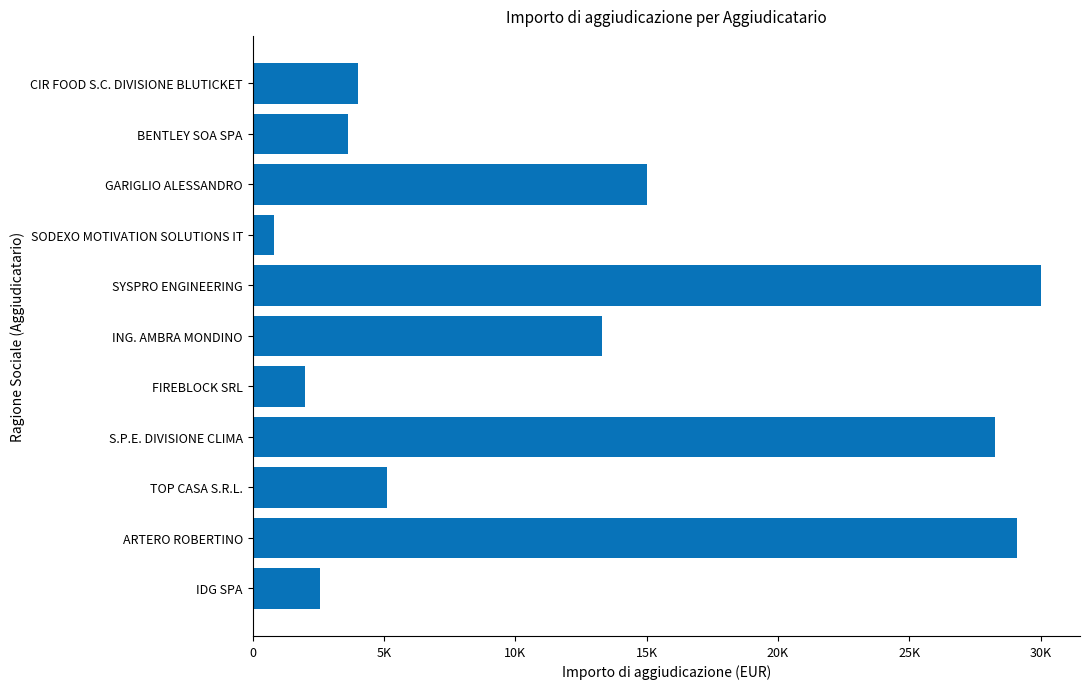

List the labels in order of value, smallest first.

SODEXO MOTIVATION SOLUTIONS IT, FIREBLOCK SRL, IDG SPA, BENTLEY SOA SPA, CIR FOOD S.C. DIVISIONE BLUTICKET, TOP CASA S.R.L., ING. AMBRA MONDINO, GARIGLIO ALESSANDRO, S.P.E. DIVISIONE CLIMA, ARTERO ROBERTINO, SYSPRO ENGINEERING